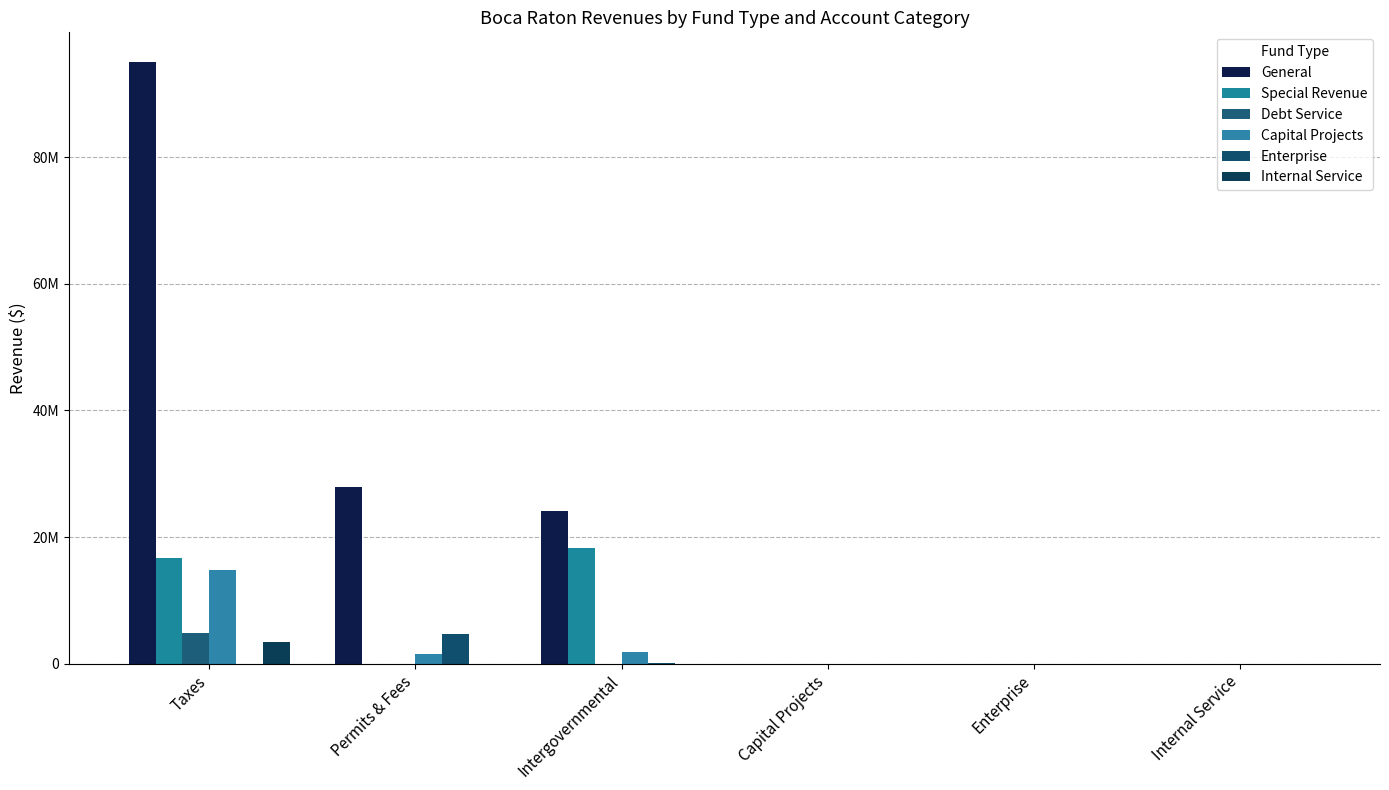

Reading left to right, transcribe all the data shown in this chart.

General: 94952139	27982762	24121819	0	0	0
Special Revenue: 16631115	0	18233684	0	0	0
Debt Service: 4821759	0	0	0	0	0
Capital Projects: 14789581	1547777	1898261	0	0	0
Enterprise: 0	4667842	168979	0	0	0
Internal Service: 3483705	0	0	0	0	0